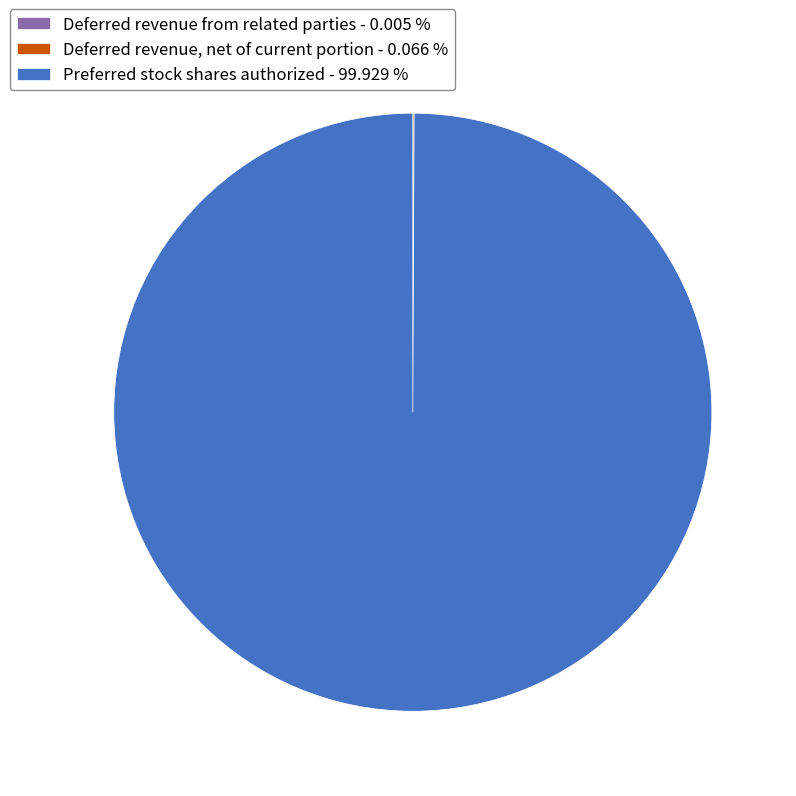

Is there a majority slice in this chart?

Yes